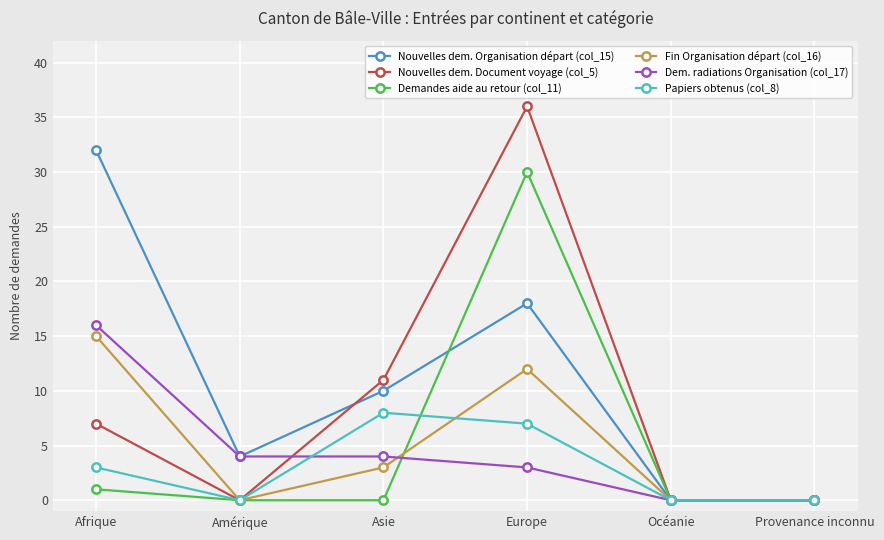

Reading right to left, list all the values displayed in this chart.

Nouvelles dem. Organisation départ (col_15): 0	0	18	10	4	32
Nouvelles dem. Document voyage (col_5): 0	0	36	11	0	7
Demandes aide au retour (col_11): 0	0	30	0	0	1
Fin Organisation départ (col_16): 0	0	12	3	0	15
Dem. radiations Organisation (col_17): 0	0	3	4	4	16
Papiers obtenus (col_8): 0	0	7	8	0	3